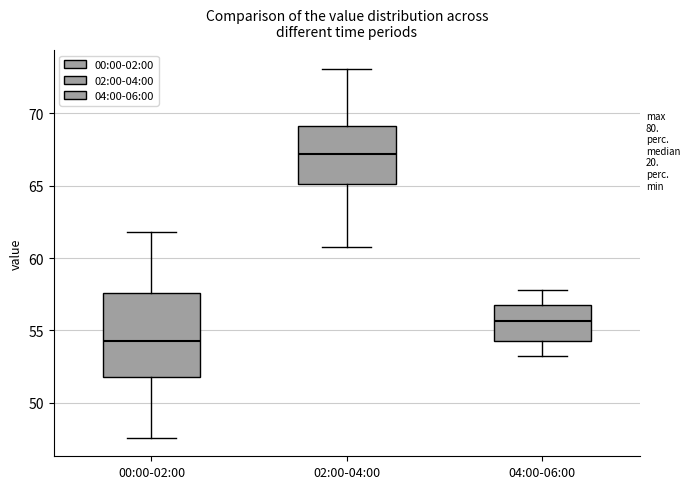

Which box's median line is the highest?

02:00-04:00